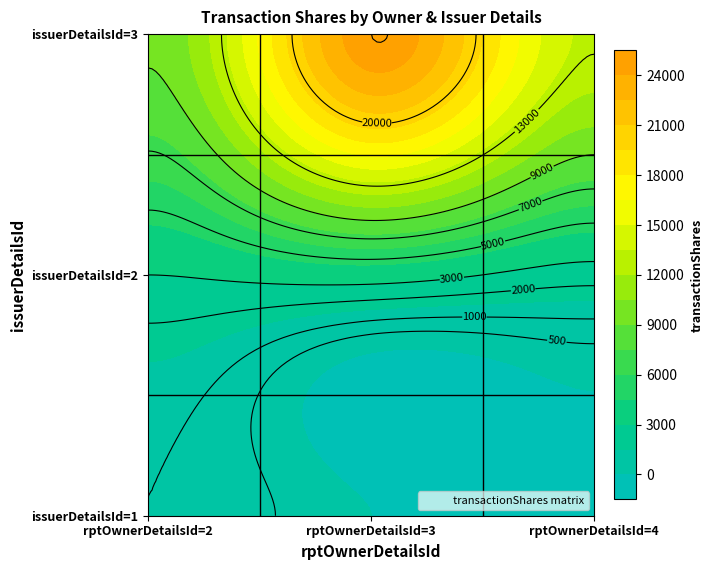

At which label is 1 closest to 5115?

2